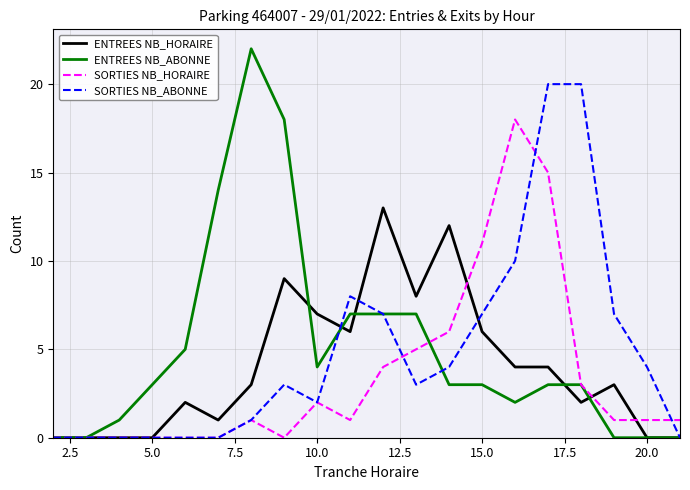

True or false: ENTREES NB_HORAIRE and SORTIES NB_HORAIRE intersect in this chart.

True